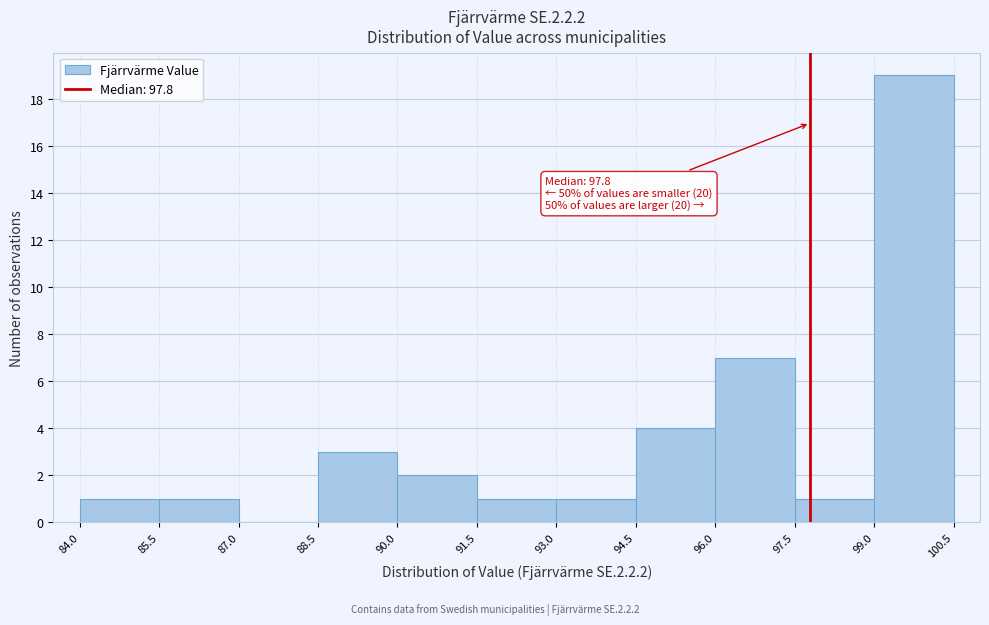

Over which range of the x-axis is the bar tallest?

99.0 to 100.5